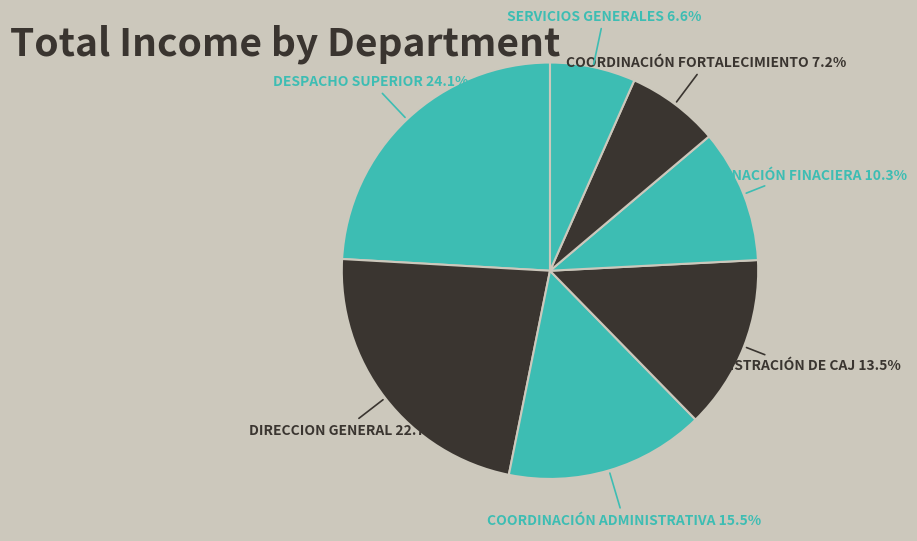

Count the number of slices in the pie.

7